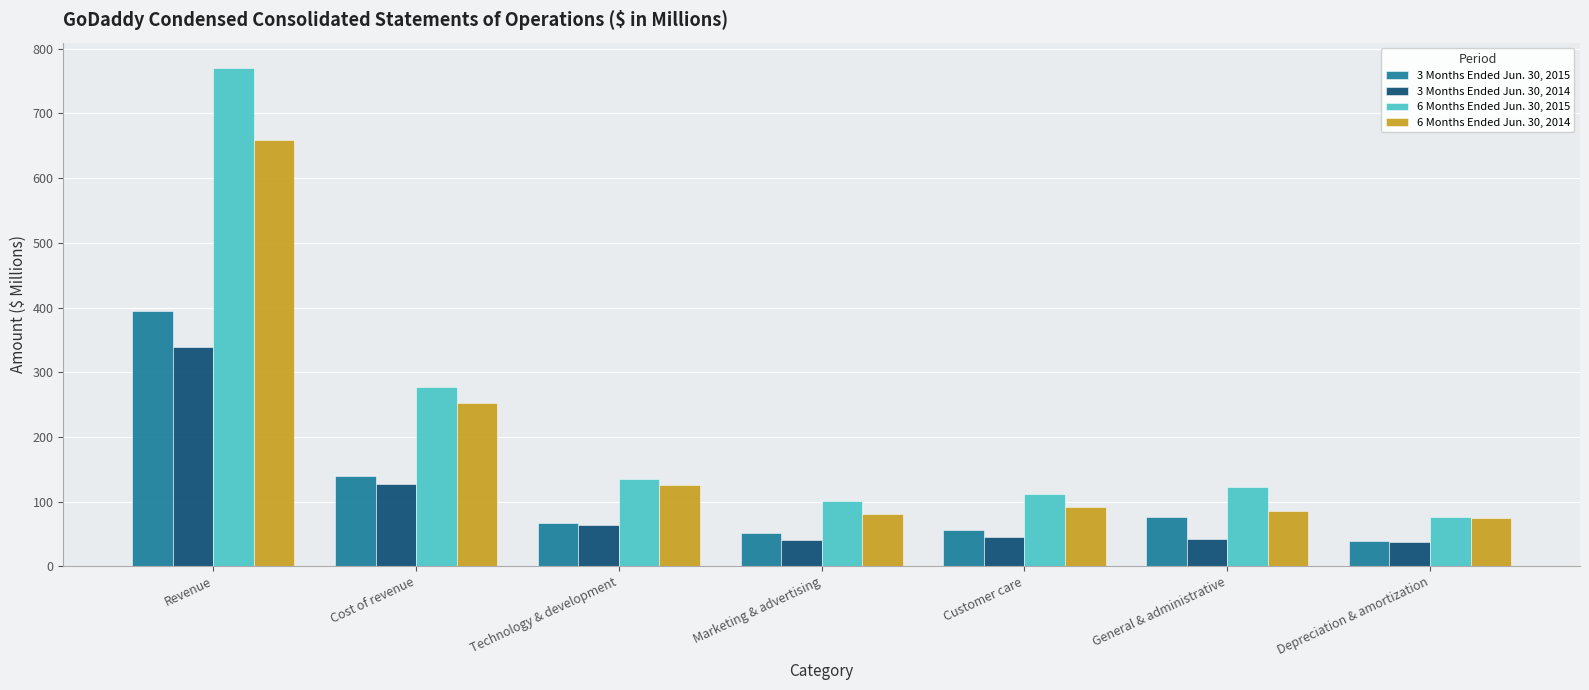

What is the difference between the highest and lowest values at Marketing & advertising?

61.0